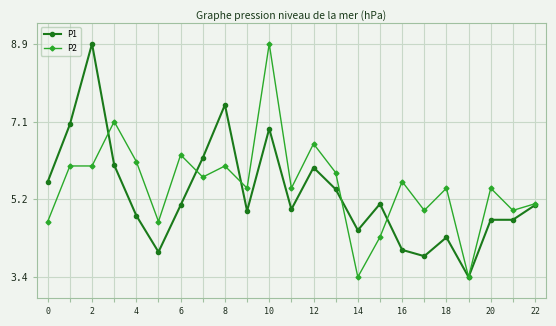

What is the value of the P2 point at the 6th from the left?

4.7